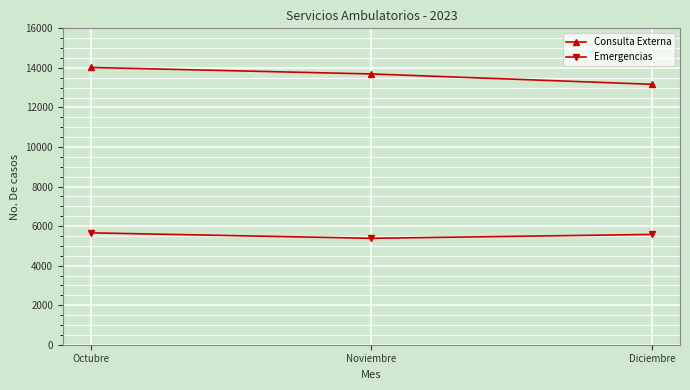

What is the smallest value displayed?

5381